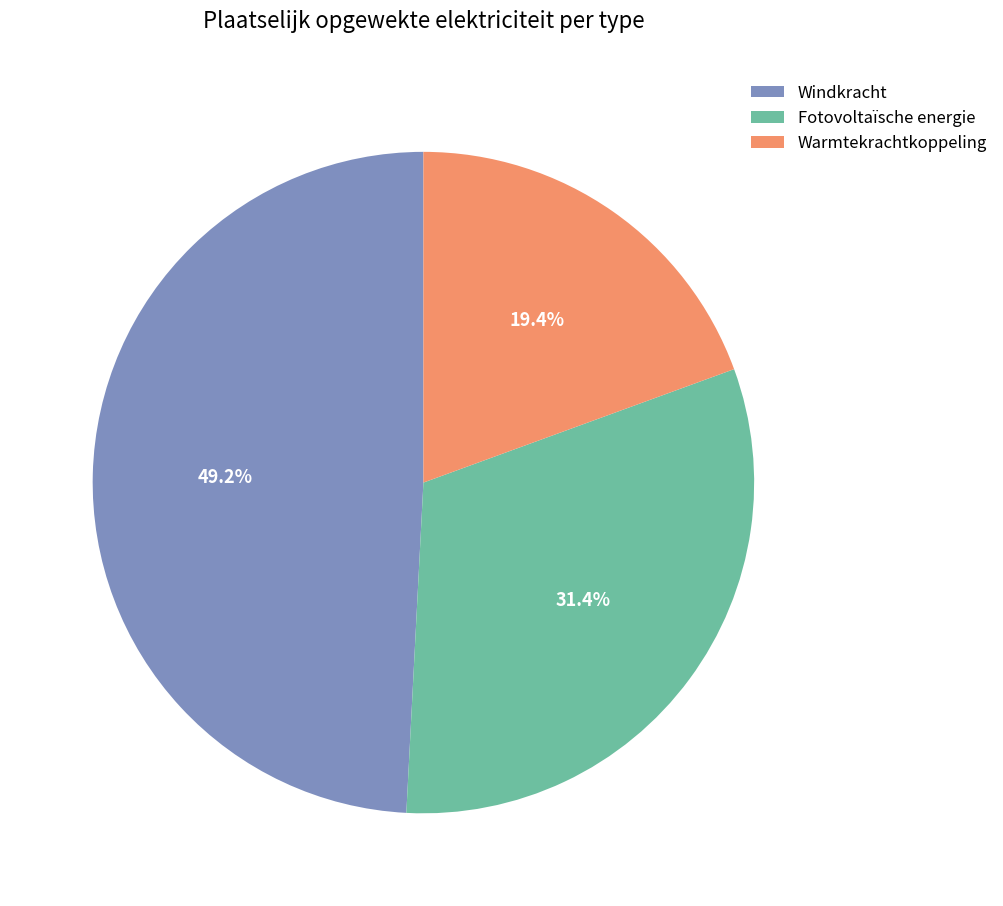

Which category has the biggest portion of the pie?

Windkracht